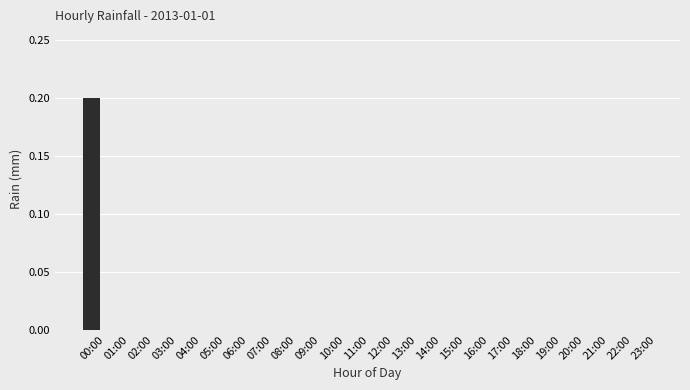

The value at 00:00 is 0.2. True or false?

True